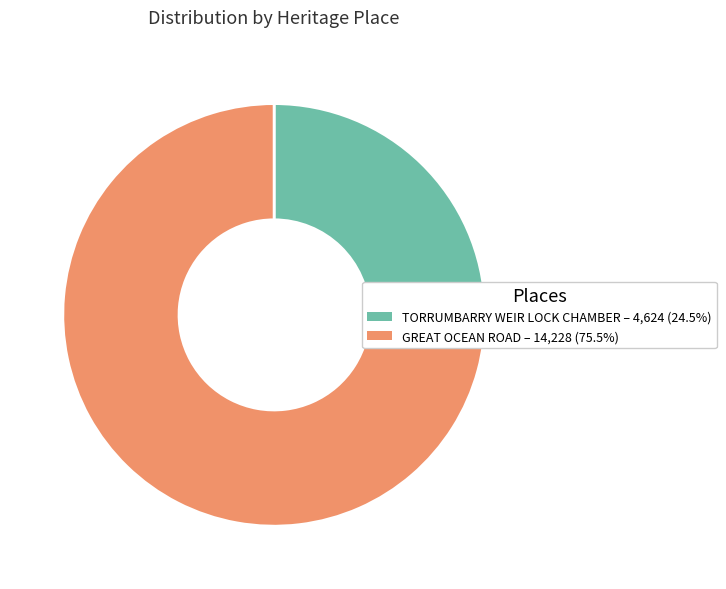

Combined, do GREAT OCEAN ROAD and TORRUMBARRY WEIR LOCK CHAMBER account for over 50%?

Yes